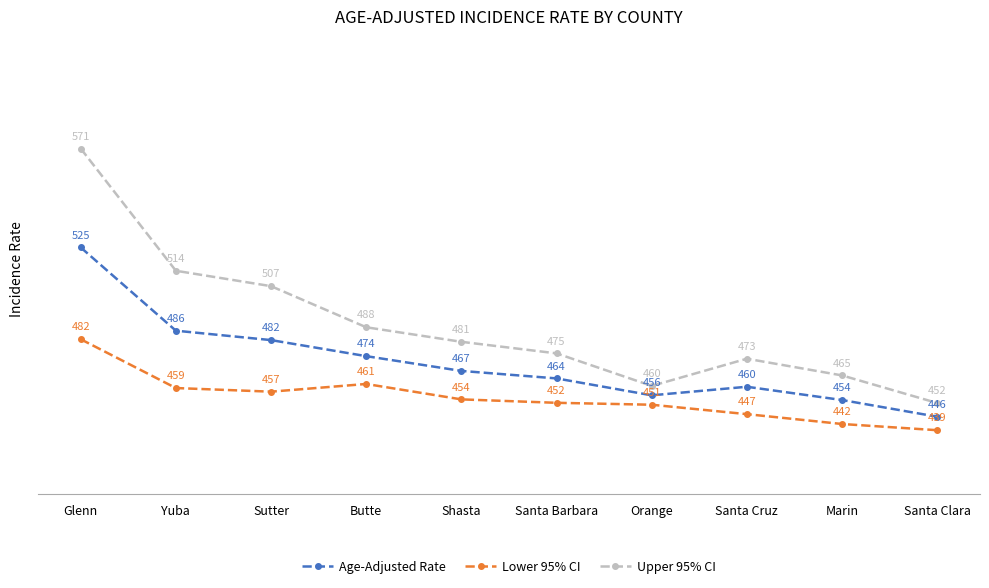

How many interior local peaks does the Upper 95% CI series have?

1